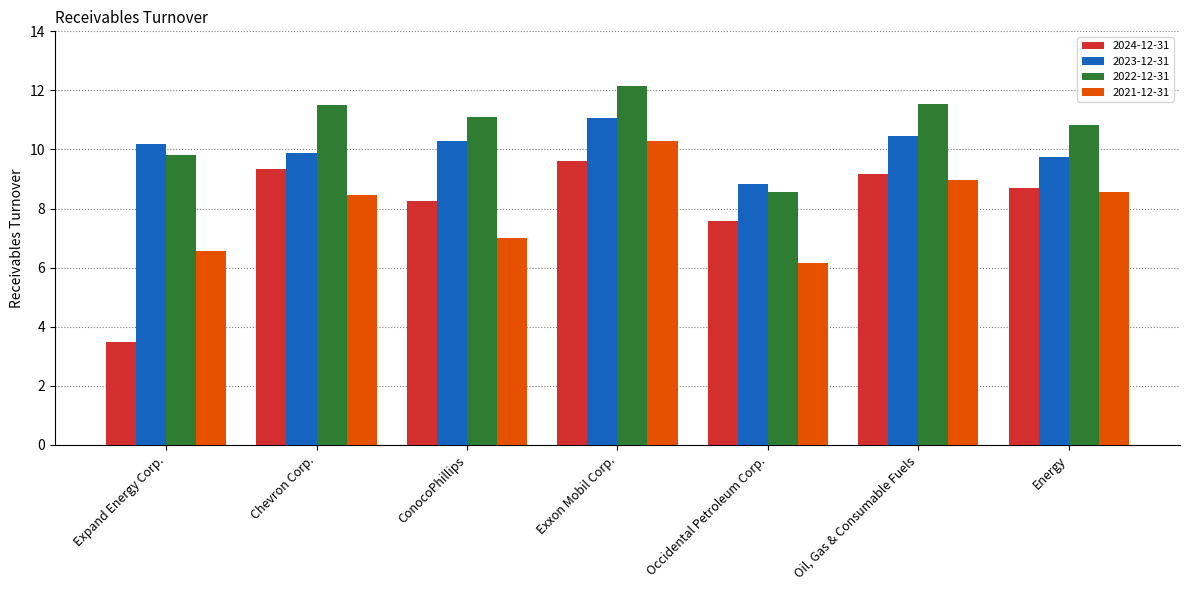

What is the total value across all series at Exxon Mobil Corp.?

43.1